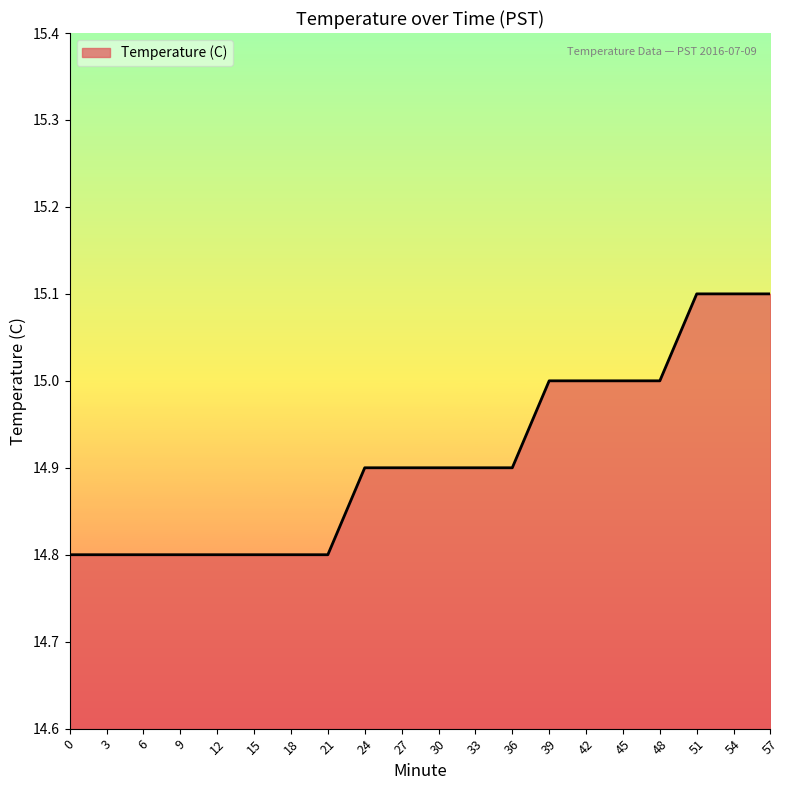

Reading right to left, extract all data points from this chart.

15.1	15.1	15.1	15.0	15.0	15.0	15.0	14.9	14.9	14.9	14.9	14.9	14.8	14.8	14.8	14.8	14.8	14.8	14.8	14.8